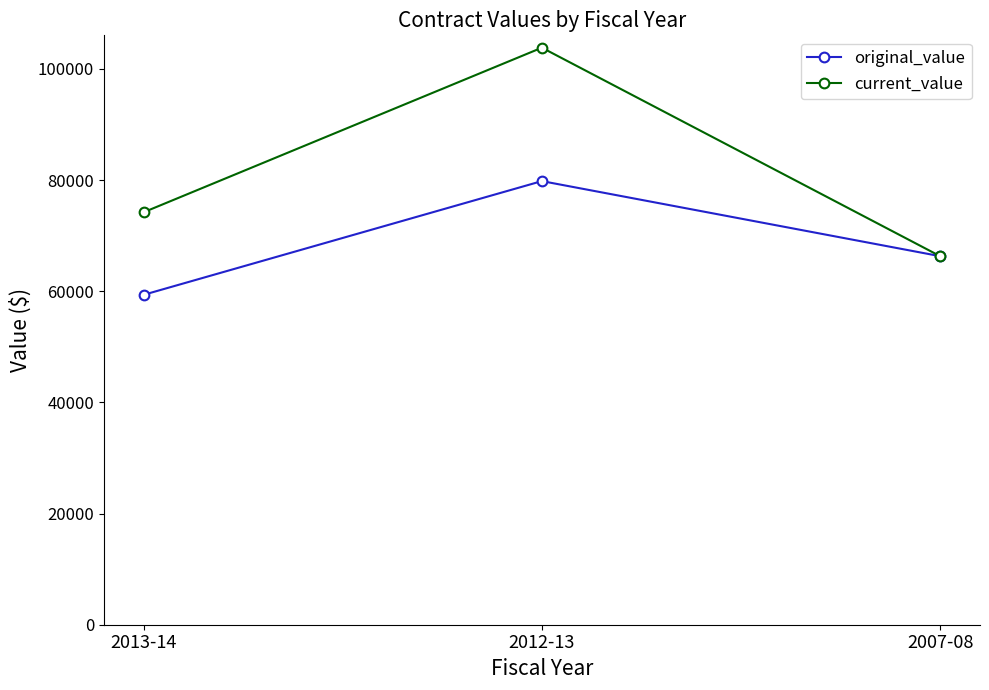

What position from the right is 2013-14?

3